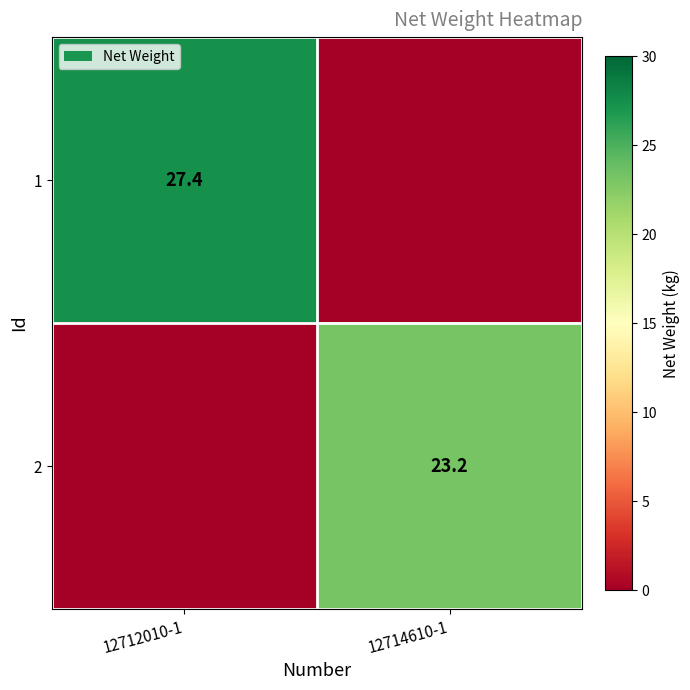

True or false: 1 has a value of 14.2 at 12712010-1.

False